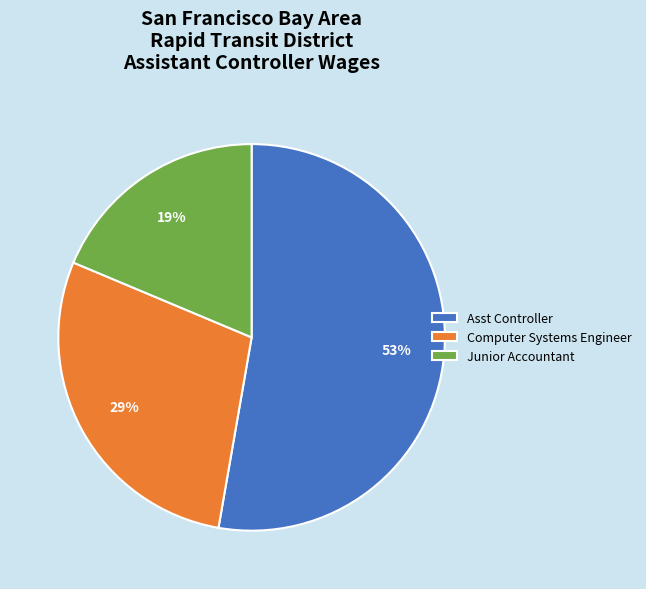

Which has a higher value, Asst Controller or Junior Accountant?

Asst Controller